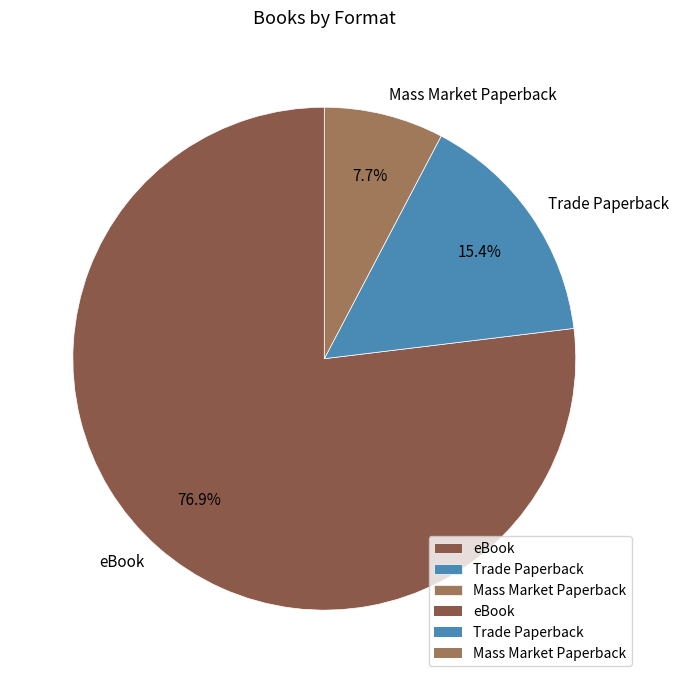

What is the largest slice in the pie chart?

eBook